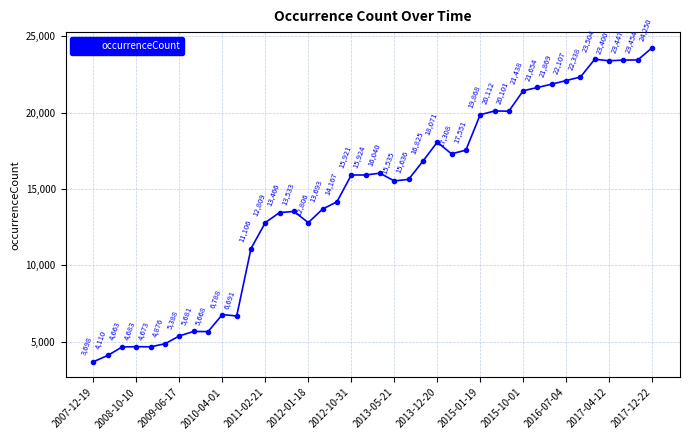

How many interior local valleys (lower than both neighbors) does the data have?

8